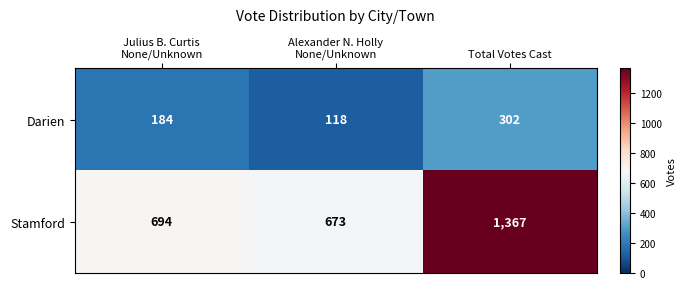

Which series has the widest spread of values?

Stamford